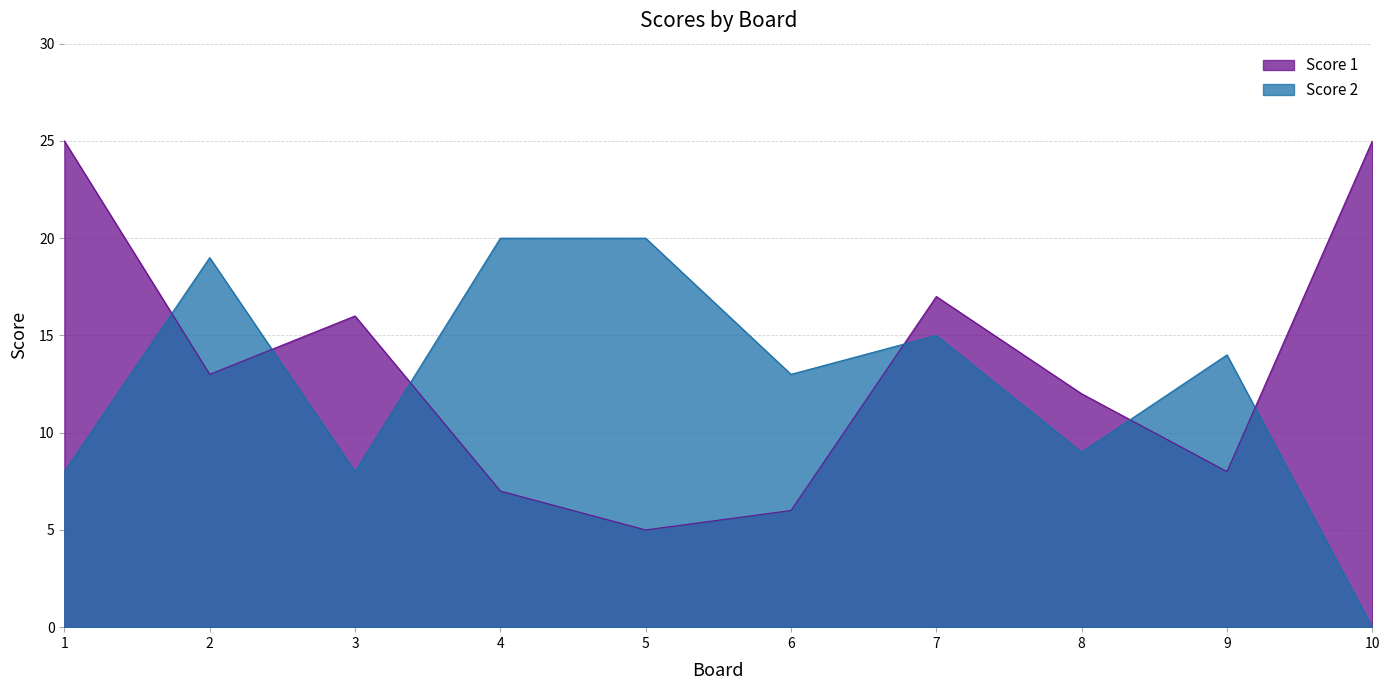

True or false: Score 1 has a value of 16 at 3.

True